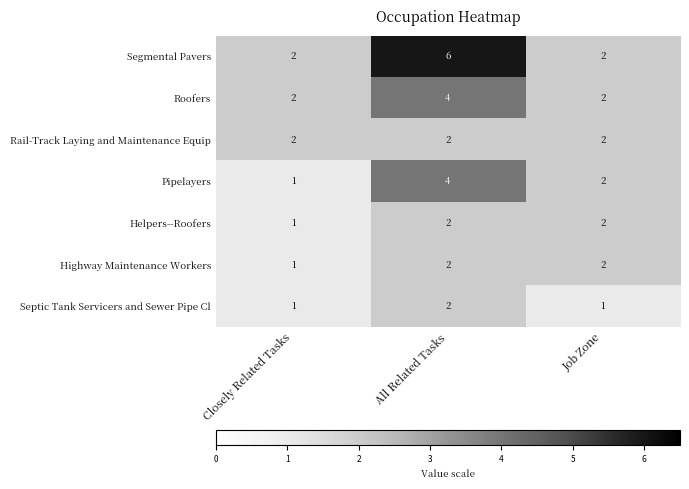

What is the difference between the maximum and minimum values in the Segmental Pavers series?

4